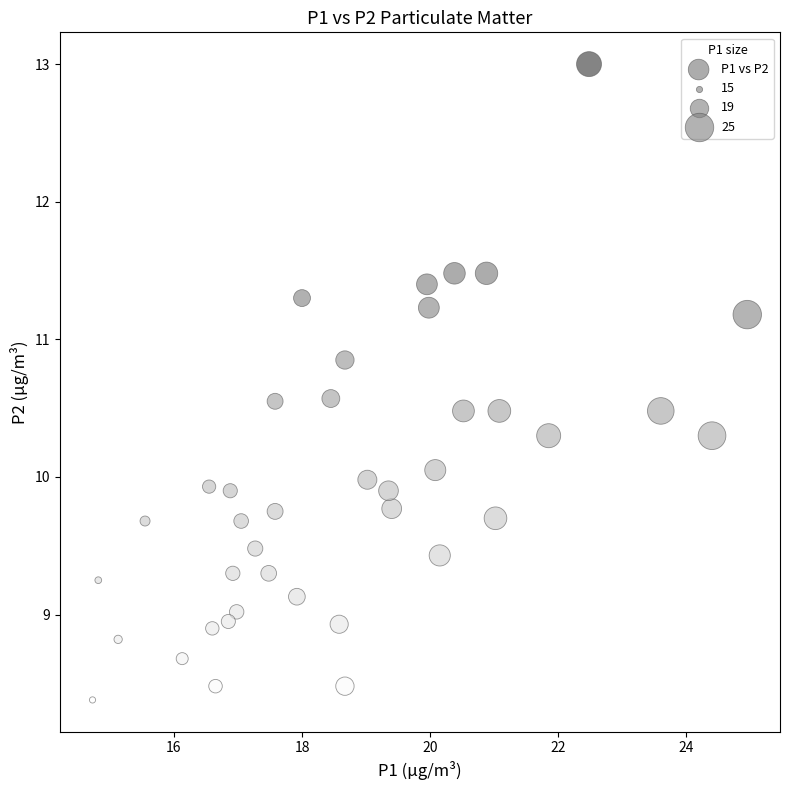

What is the range of X values (max minus min)?

10.2